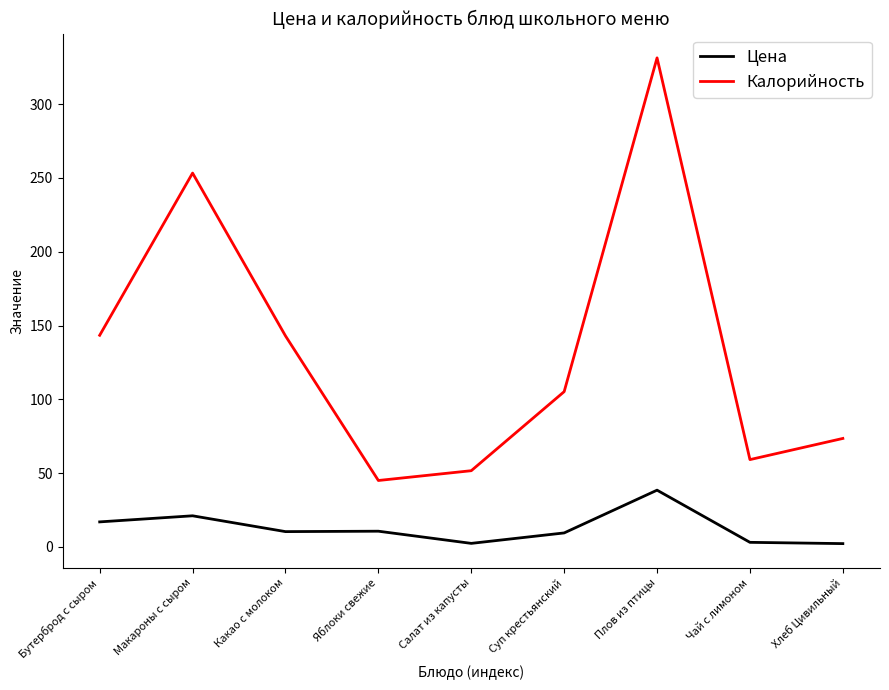

What is the difference between the Калорийность values at Плов из птицы and Хлеб Цивильный?

257.9